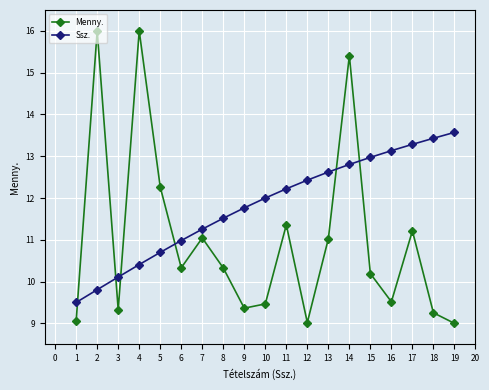

What is the value of the Ssz. point at the 5th from the left?

10.7